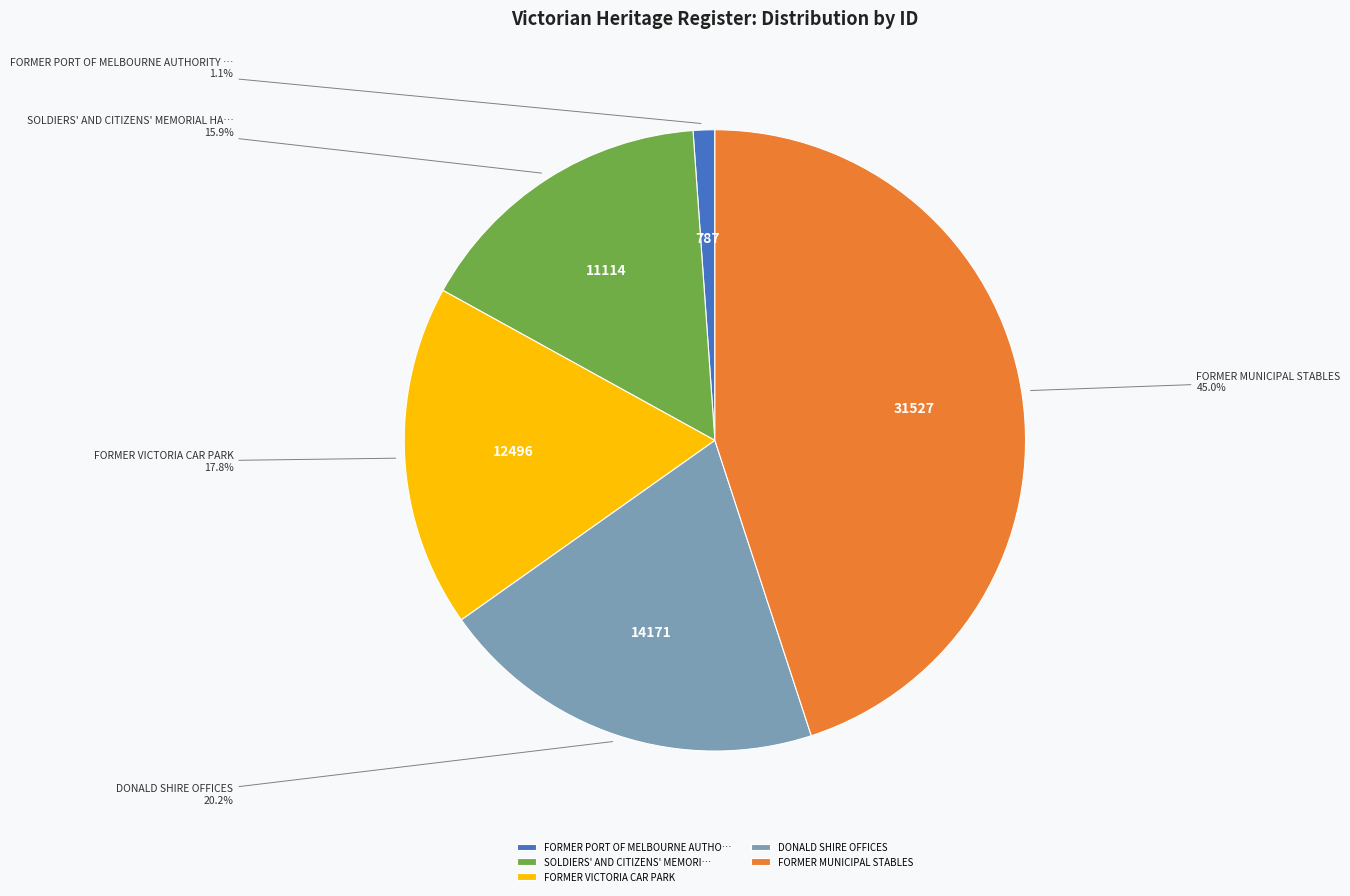

Rank the categories by value from lowest to highest.

FORMER PORT OF MELBOURNE AUTHO…, SOLDIERS' AND CITIZENS' MEMORI…, FORMER VICTORIA CAR PARK, DONALD SHIRE OFFICES, FORMER MUNICIPAL STABLES